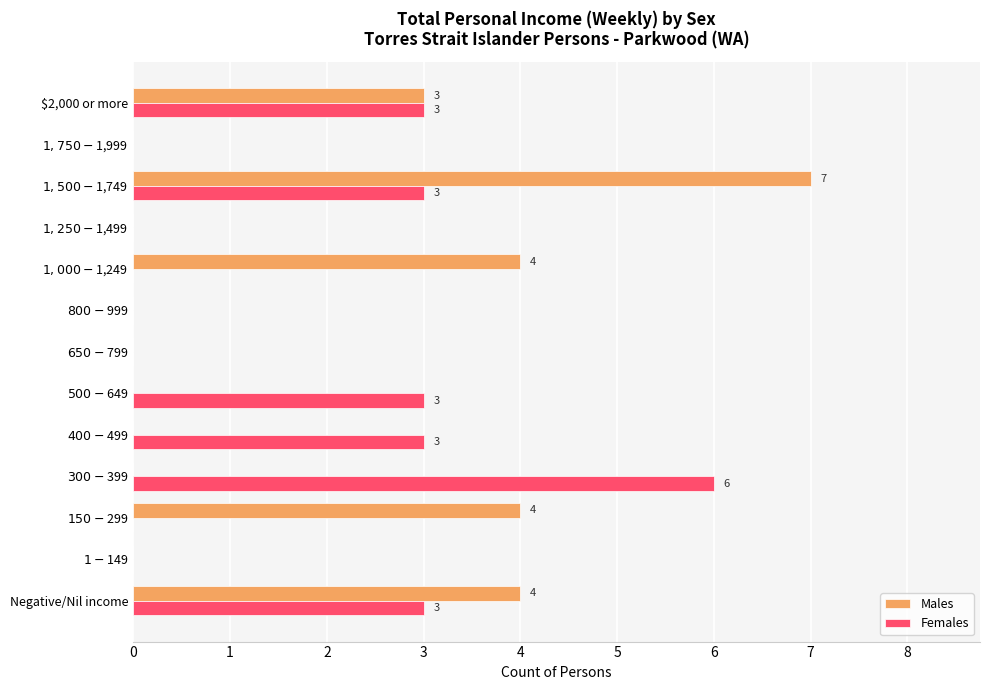

True or false: Females has a value of 1 at $2,000 or more.

False